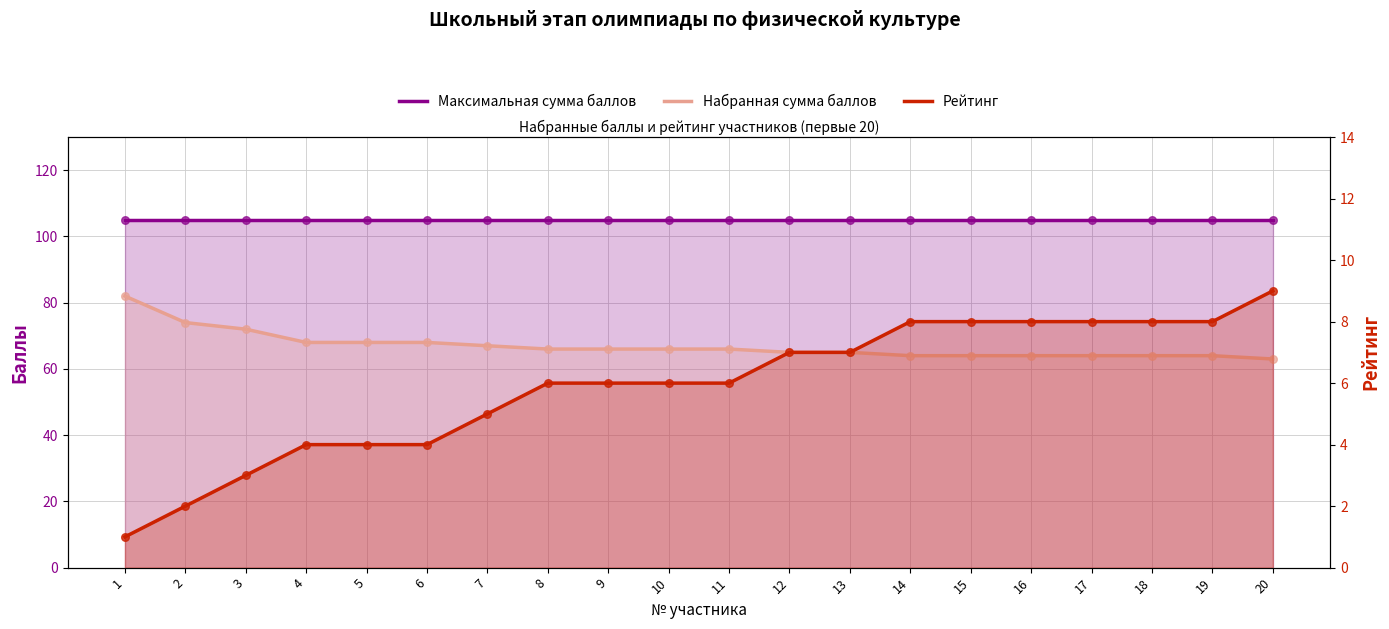

Is the value of Максимальная сумма баллов at 6 greater than the value of Набранная сумма баллов at 17?

Yes